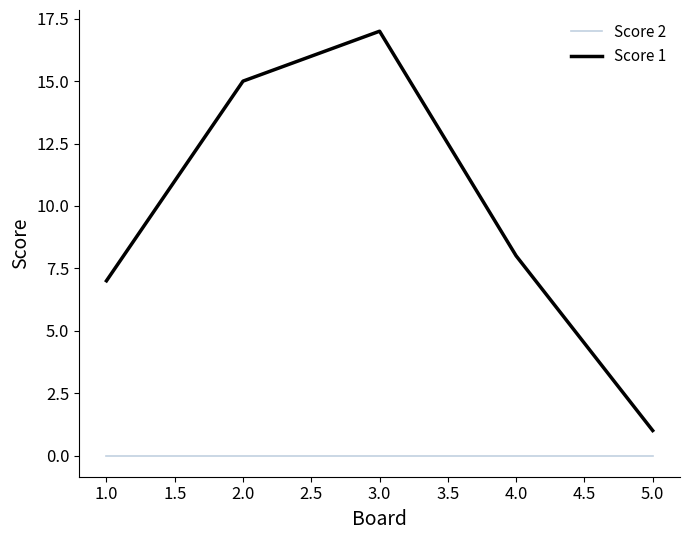

The value of Score 1 at 5.0 is 1. True or false?

True